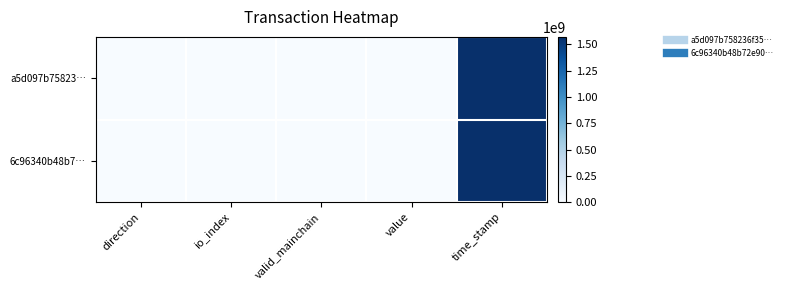

At how many categories does at least one series exceed 1047065320?

1